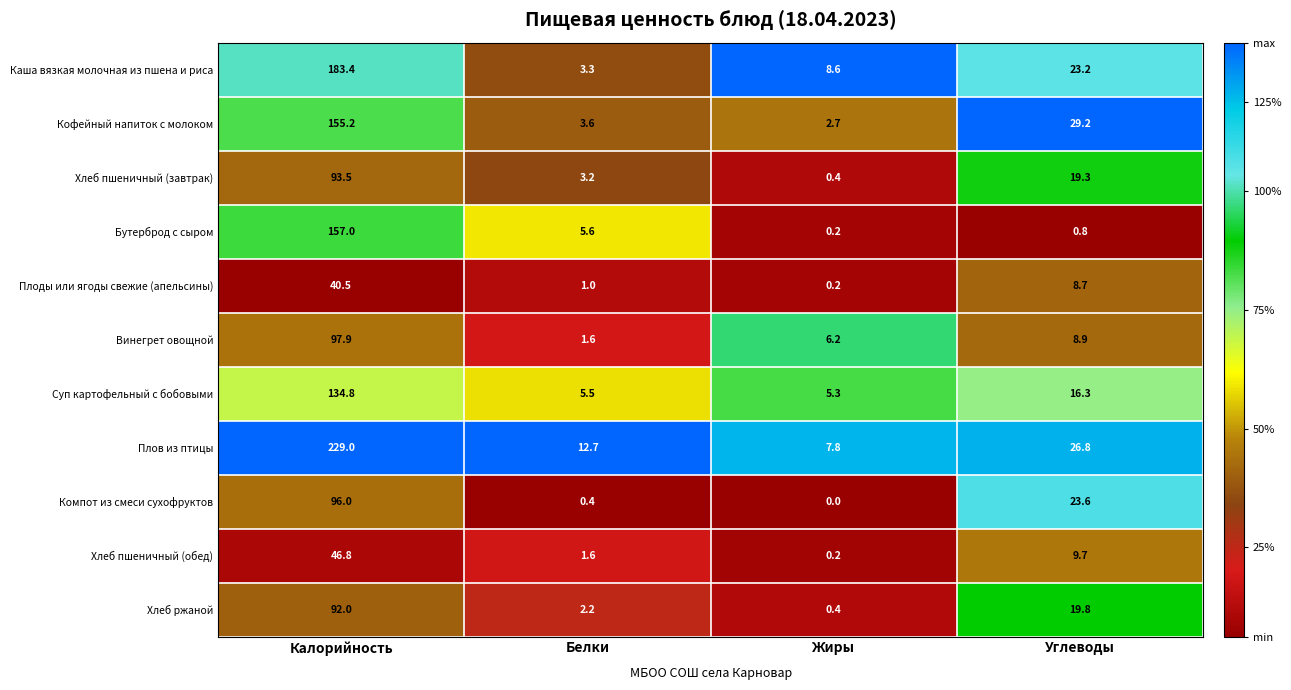

How many distinct data groups are displayed?

11